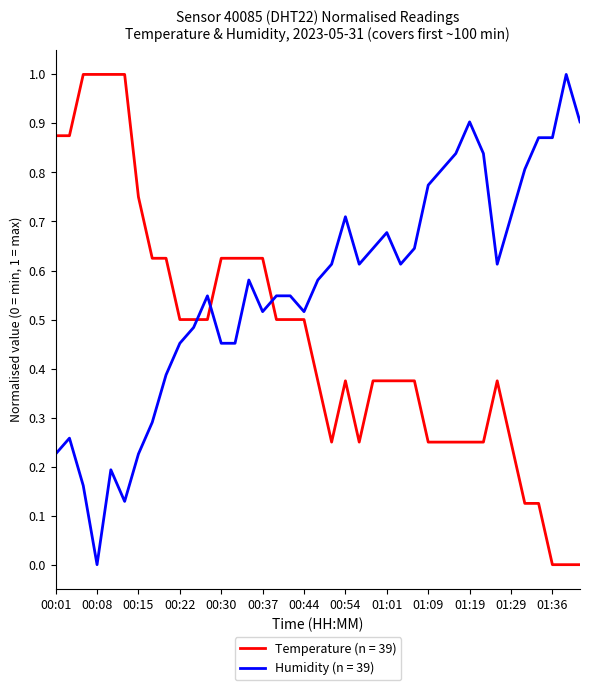

What is the maximum value shown in the chart?

1.0